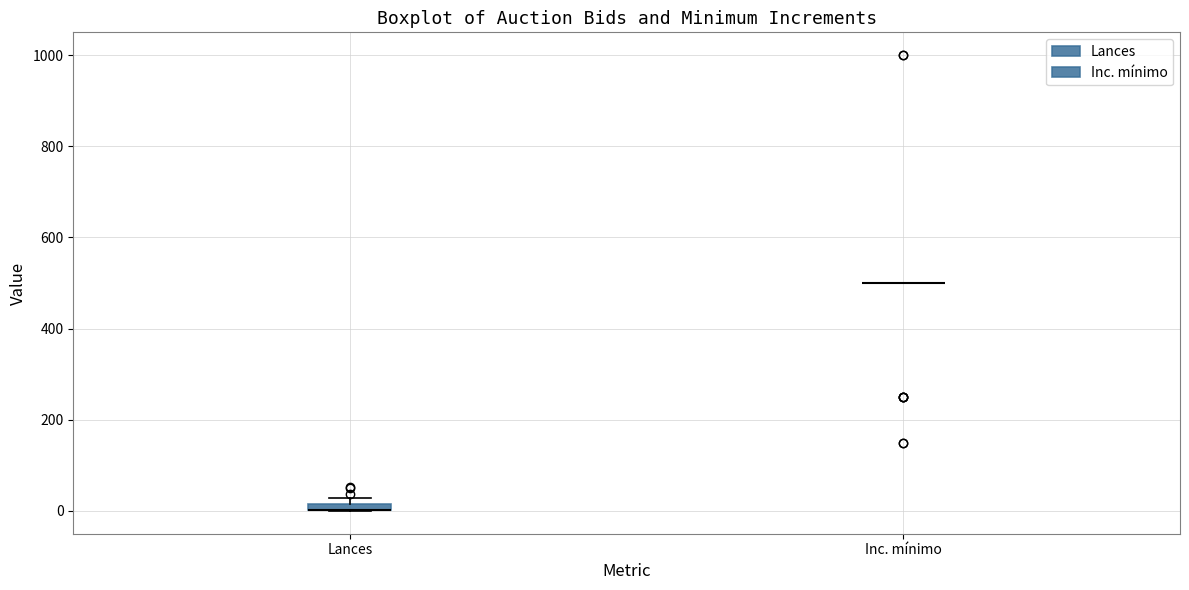

Where is the lower edge of the box for Lances on the y-axis? The values are not printed on the chart, so give them approximately, as read against the axis.

0